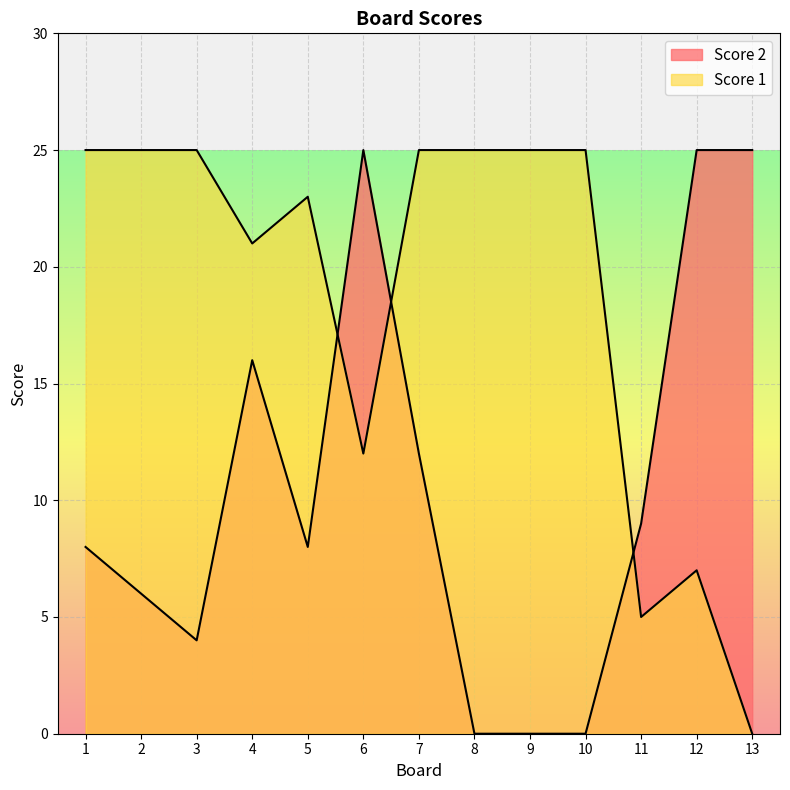

What is the difference between the Score 2 values at 13 and 4?

9